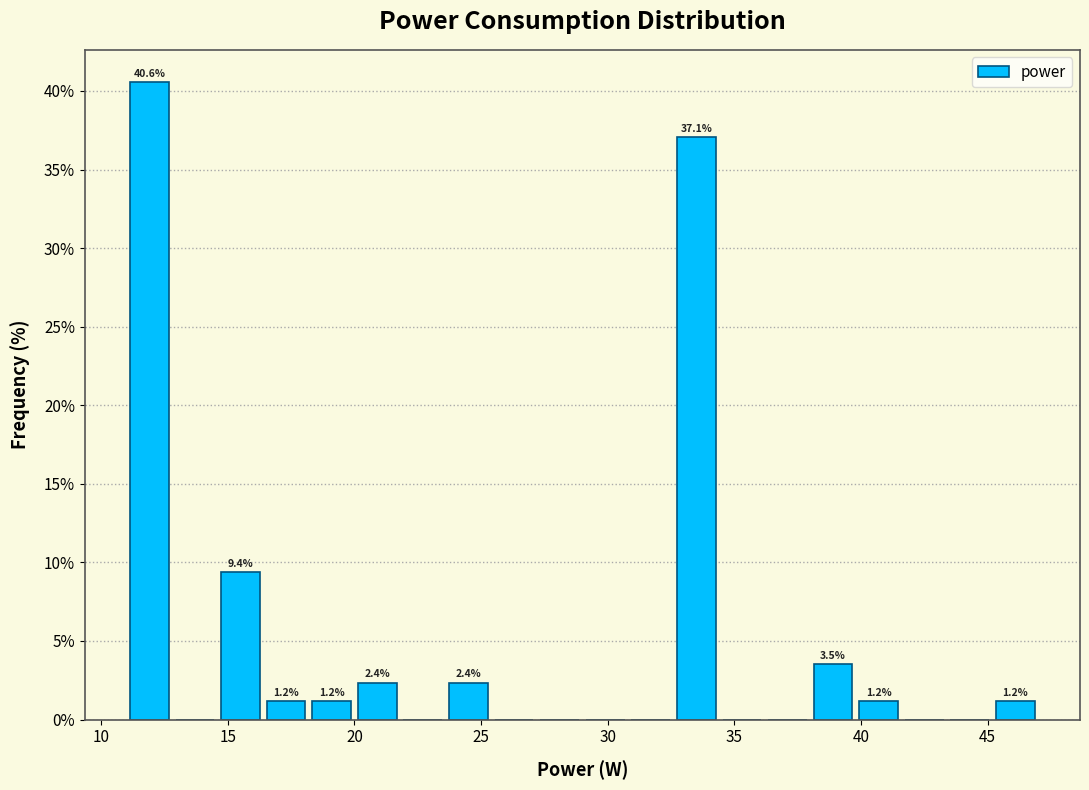

Around what value on the x-axis is the tallest bar? Give the approximate position of its centre, as read against the axis.

12.0